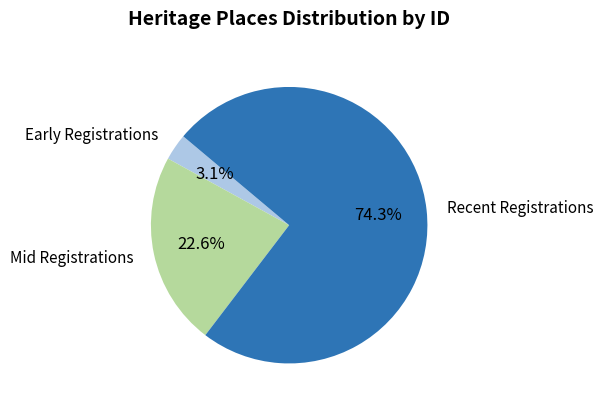

Is there a majority slice in this chart?

Yes